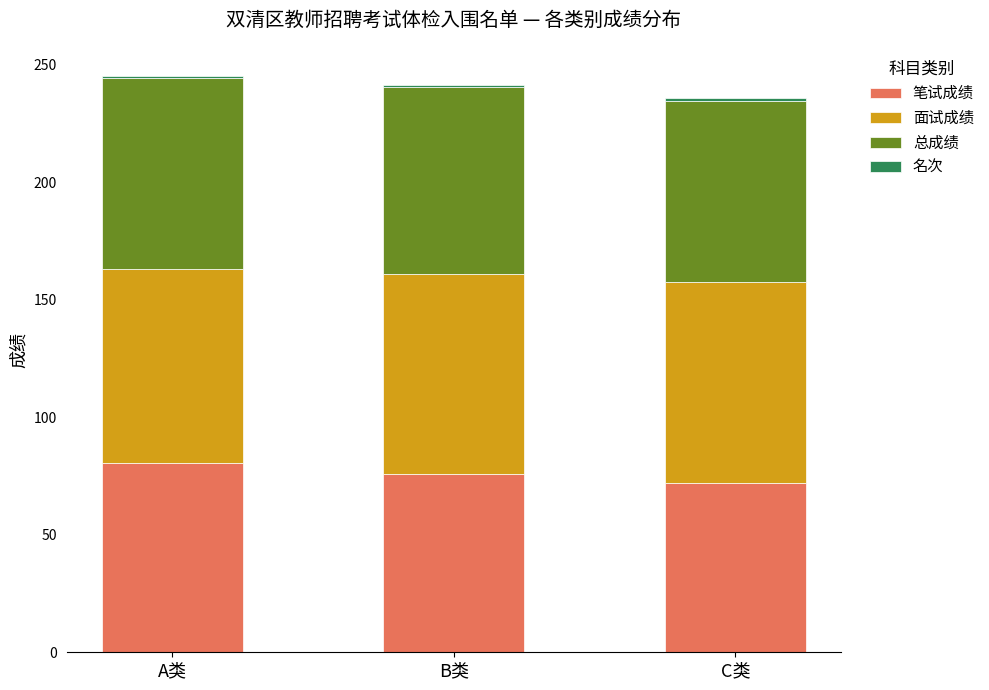

What is the approximate value of 笔试成绩 at C类?

71.8